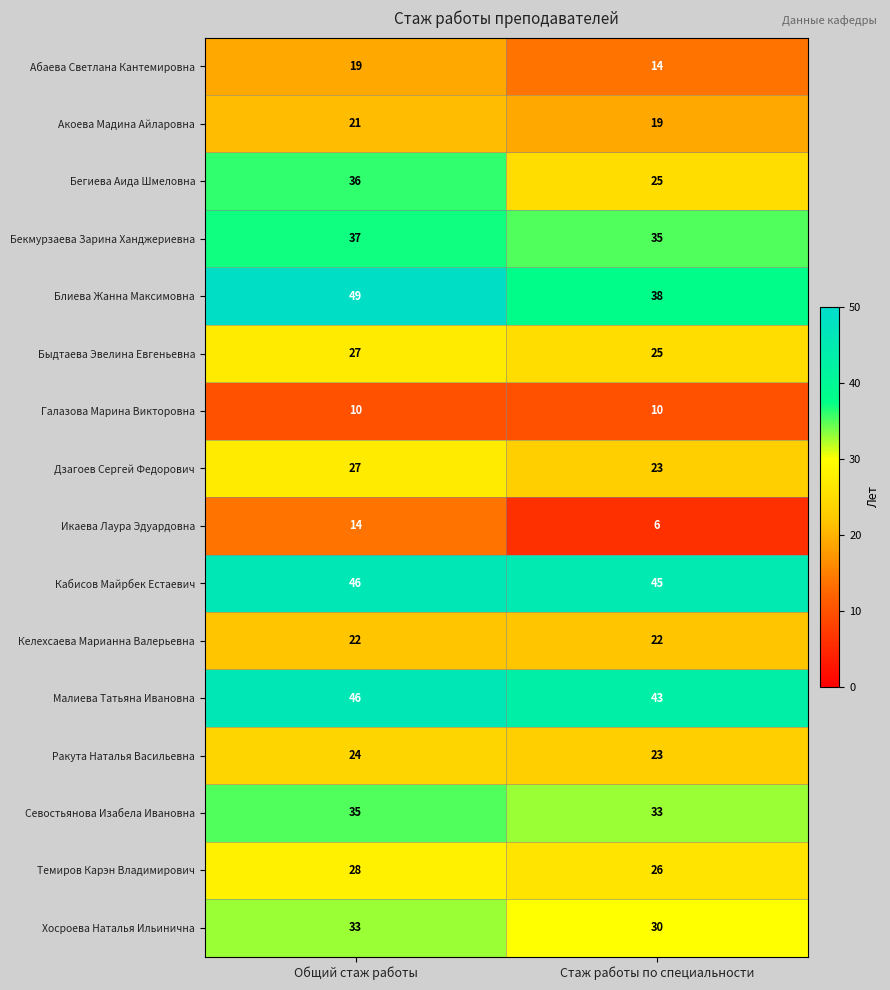

At which category is the sum across all series the highest?

Общий стаж работы